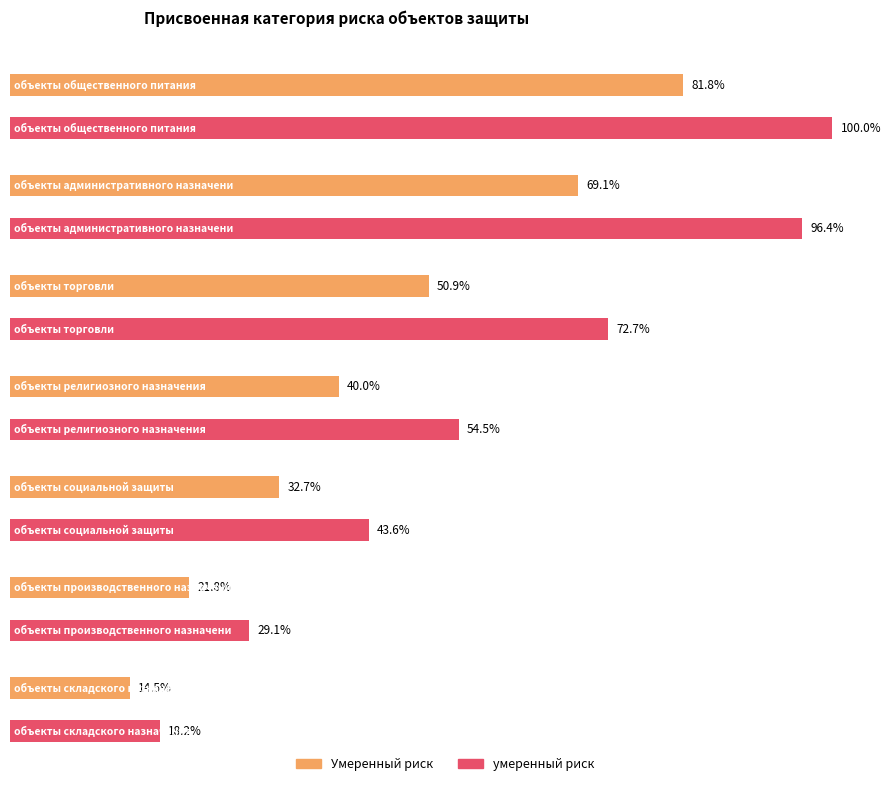

What is the label of the 2nd bar from the right?

объекты производственного назначения